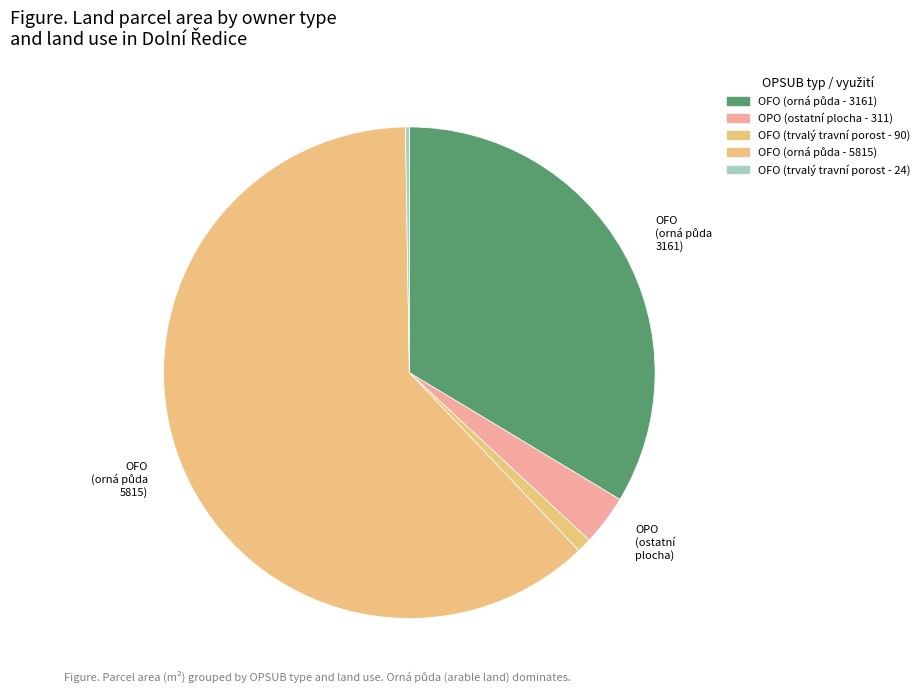

How many segments does this pie chart have?

5